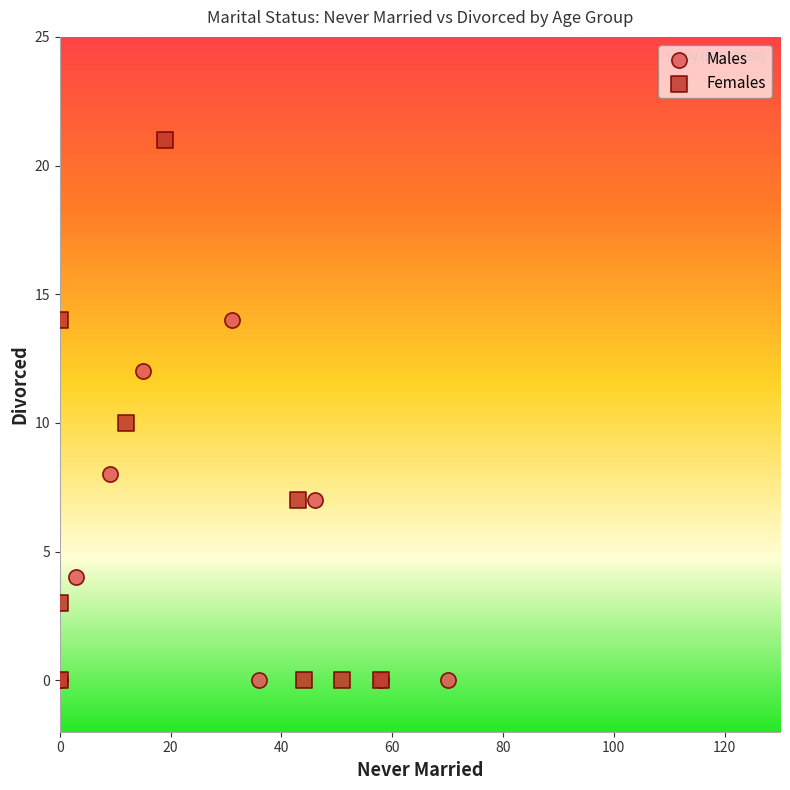

Which series has the largest Y range (max minus min)?

Females